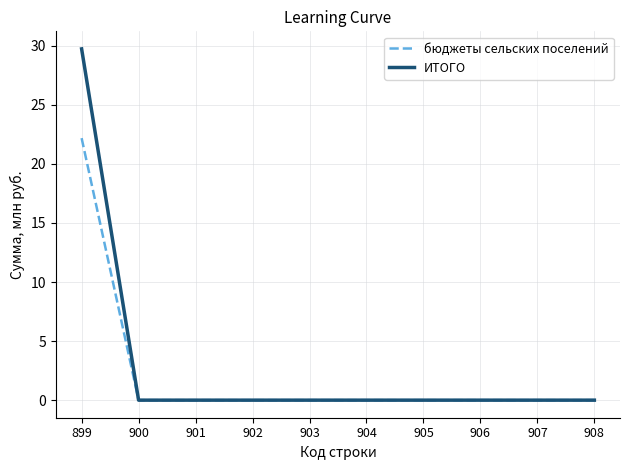

List the series in order of their peak value, lowest first.

бюджеты сельских поселений, ИТОГО